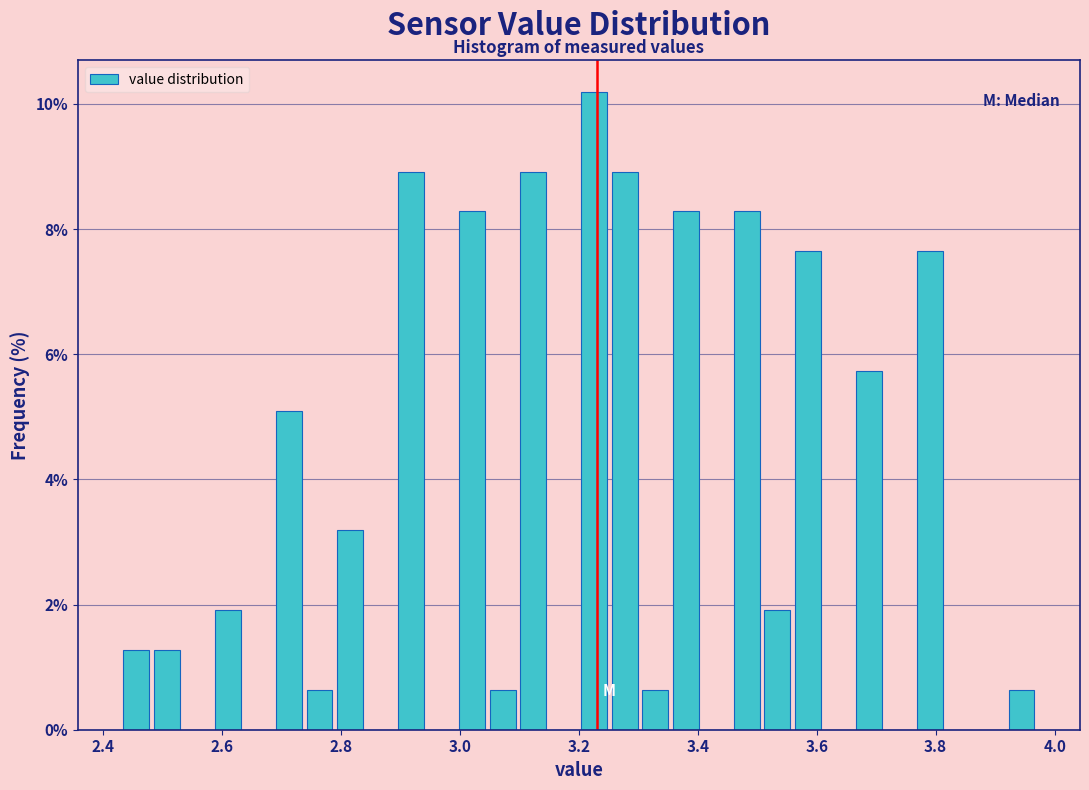

Around what value on the x-axis is the tallest bar? Give the approximate position of its centre, as read against the axis.

3.22